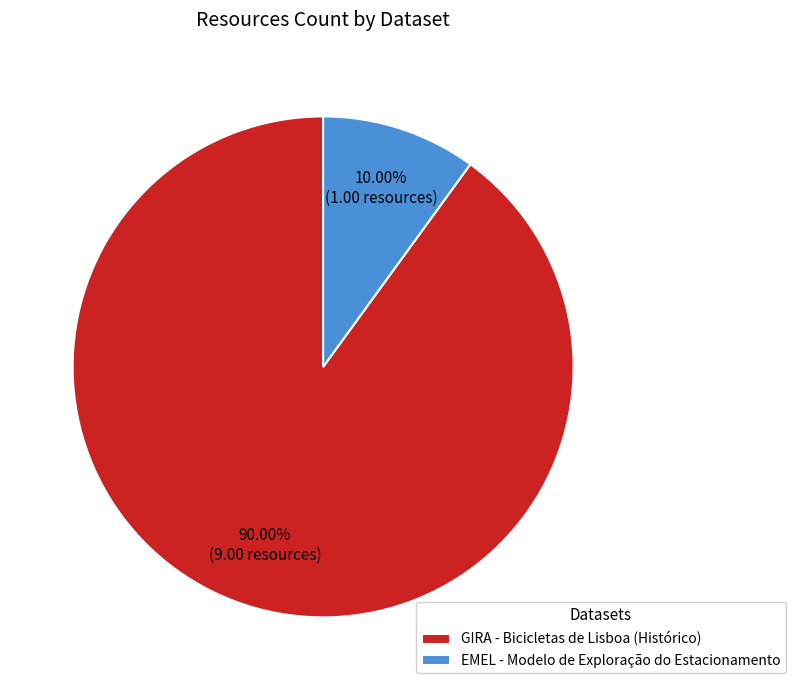

What percentage is NOT represented by EMEL - Modelo de Exploração do Estacionamento?

90.0%